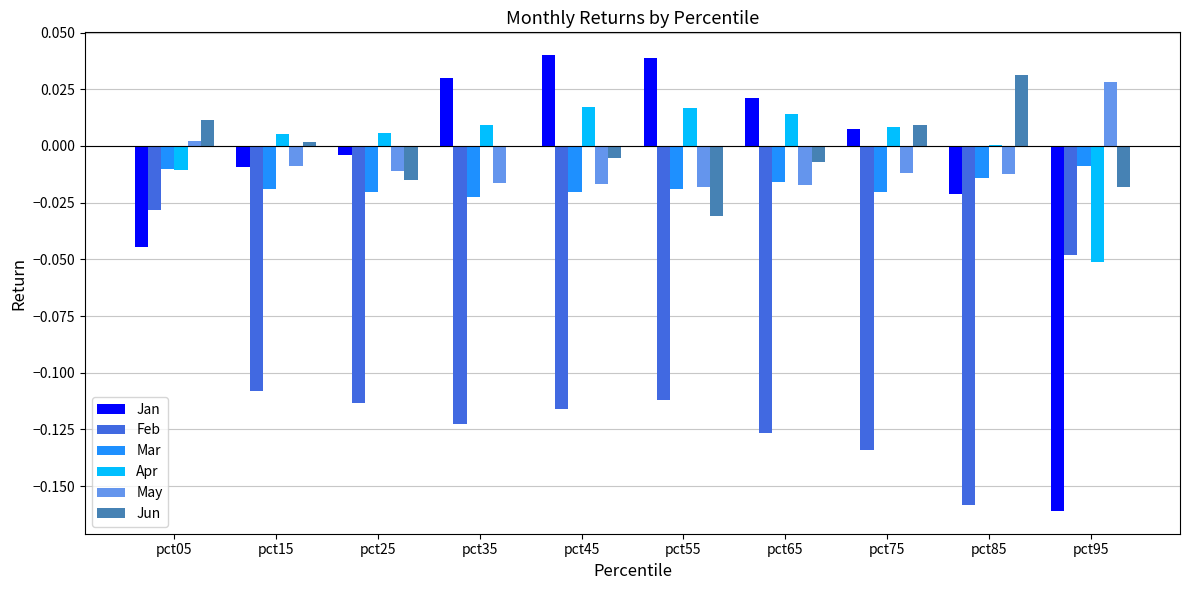

How many groups of bars are there?

10